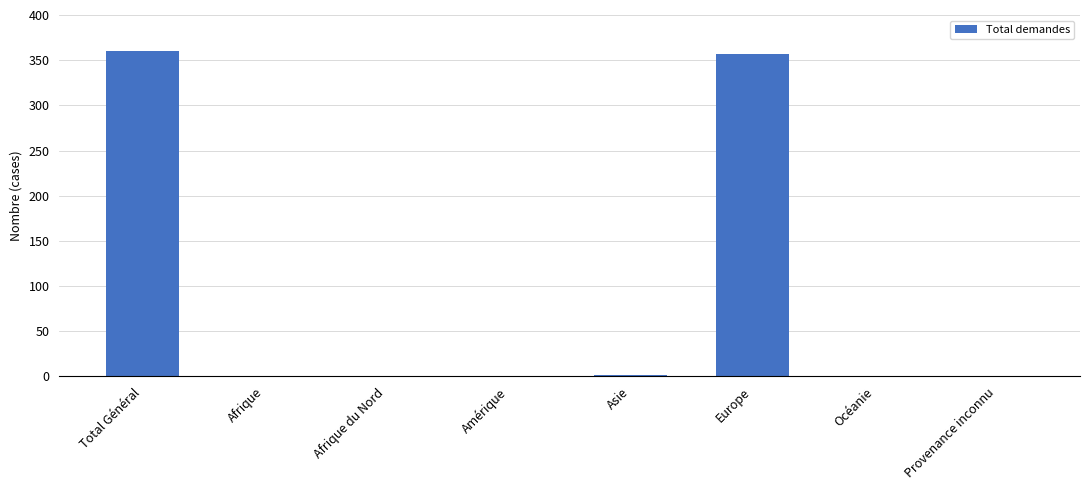

Are the bars grouped side by side (vs. stacked)?

No